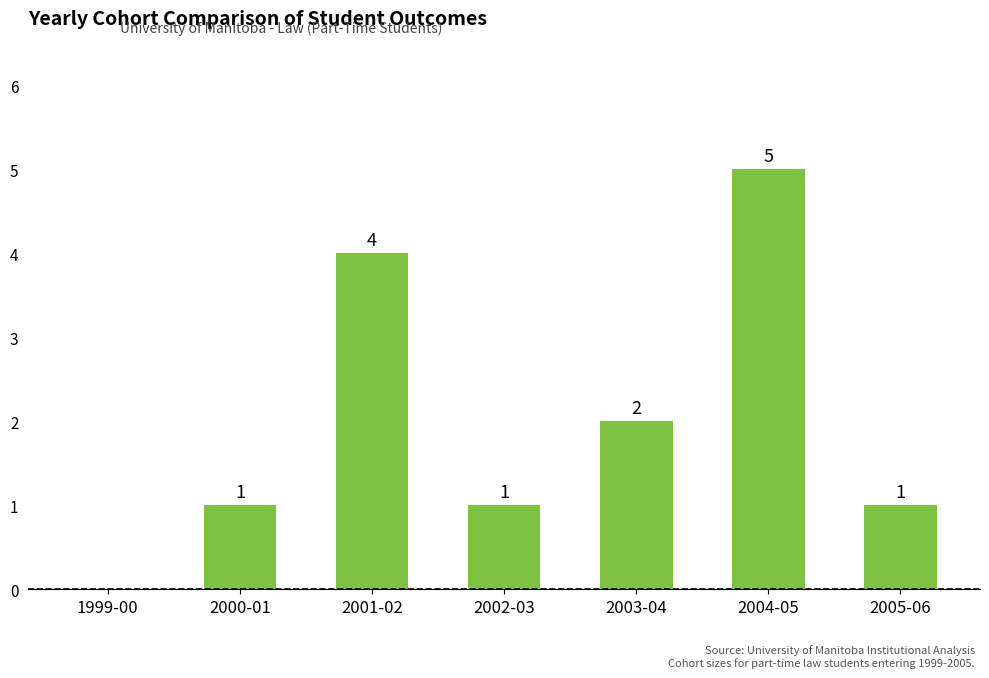

Reading left to right, what are all the values shown in this chart?

0	1	4	1	2	5	1